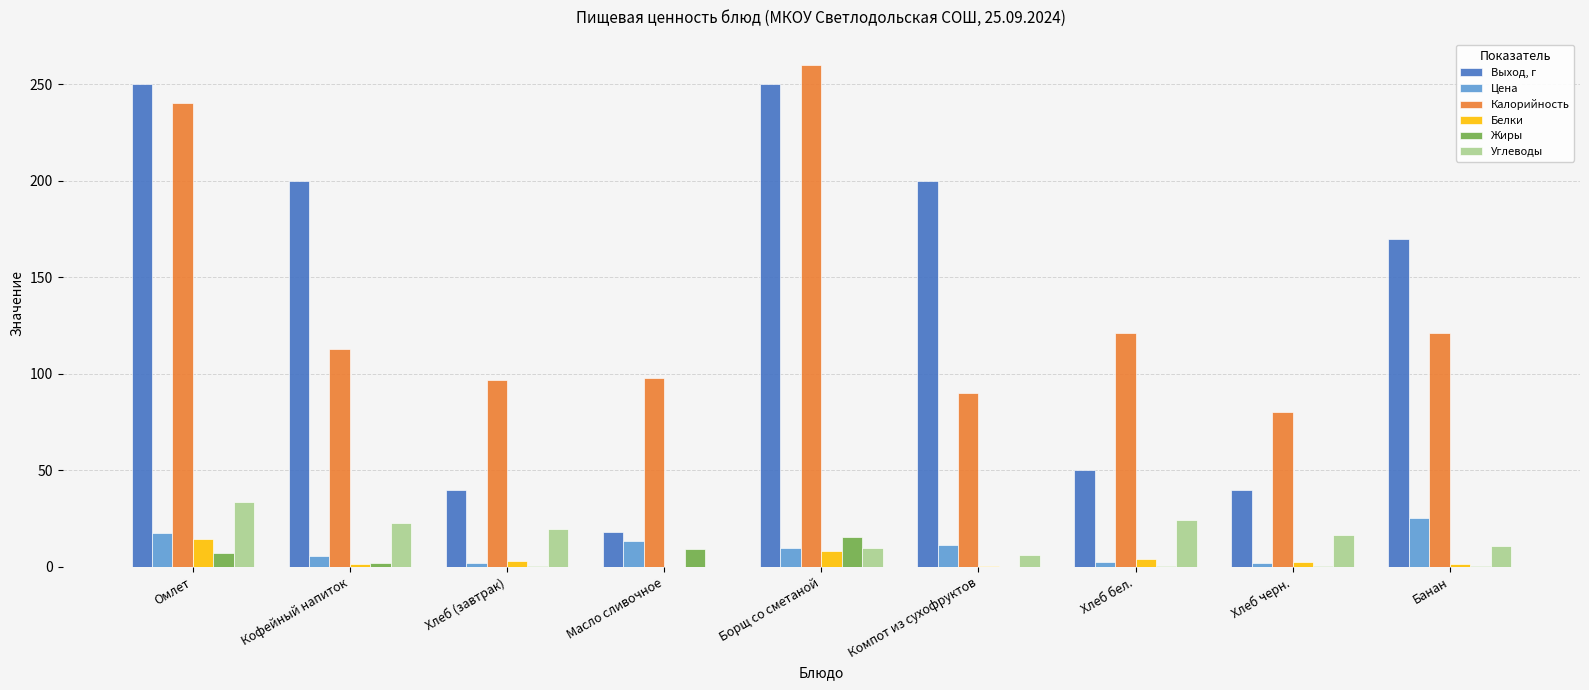

What is the difference between the Выход, г values at Кофейный напиток and Борщ со сметаной?

50.0